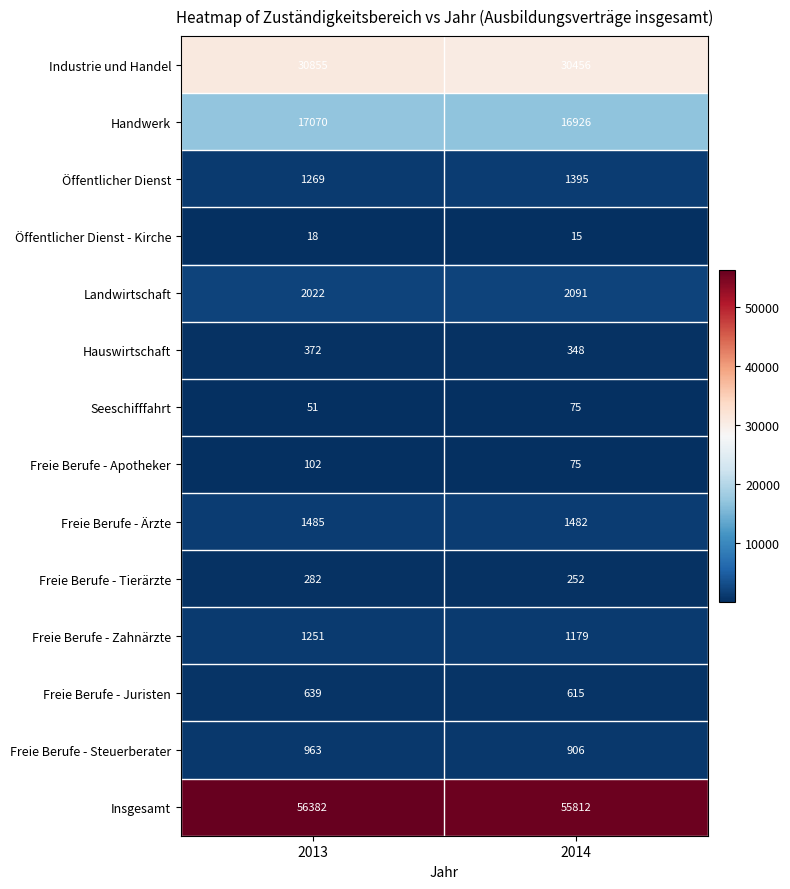

What is the approximate value of Öffentlicher Dienst - Kirche at 2013?

18